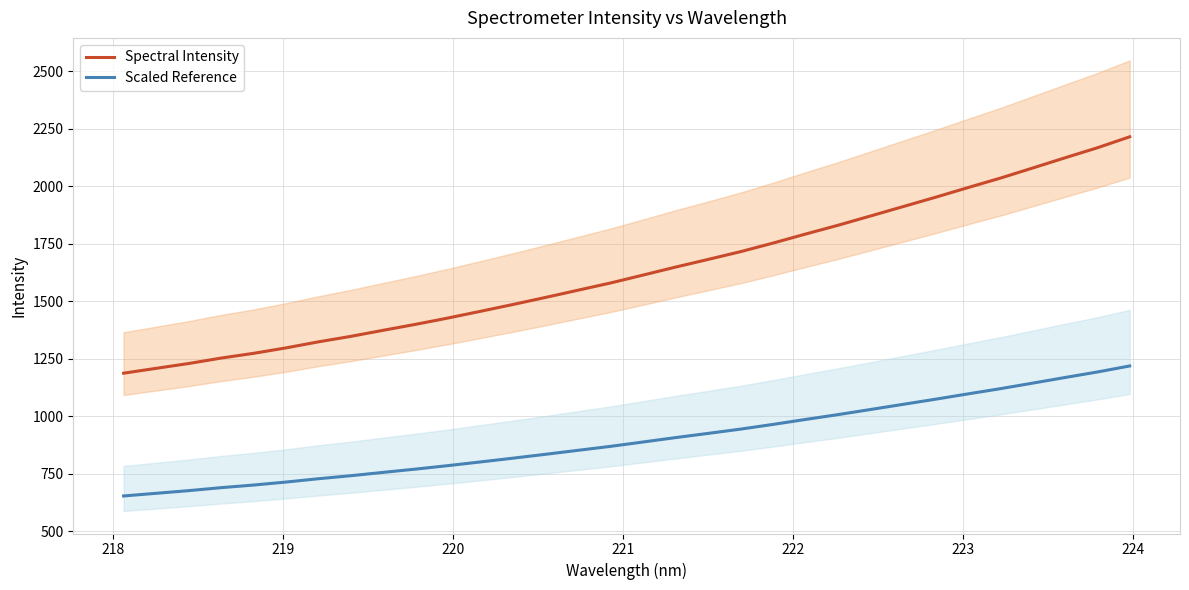

True or false: Scaled Reference and Spectral Intensity intersect in this chart.

False